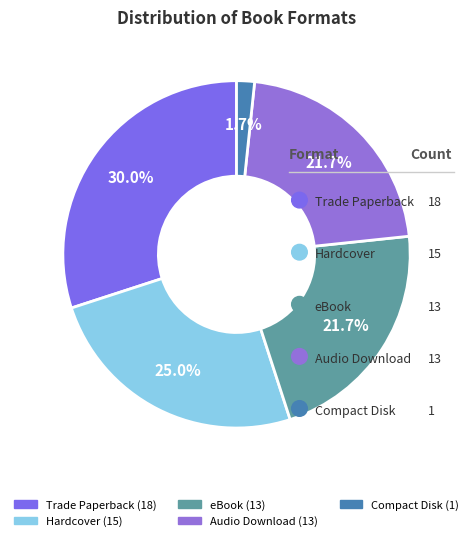

Does any single category account for the majority?

No